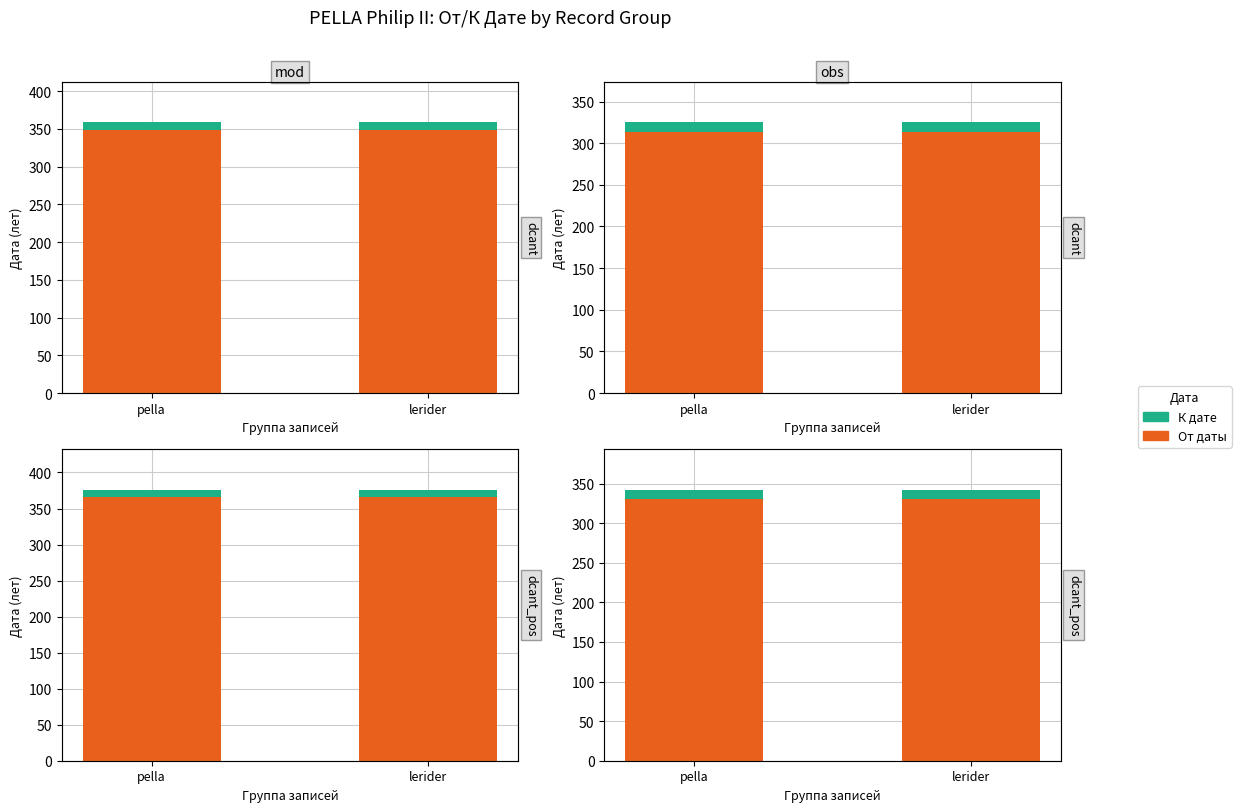

How many bars are there in each group?

2